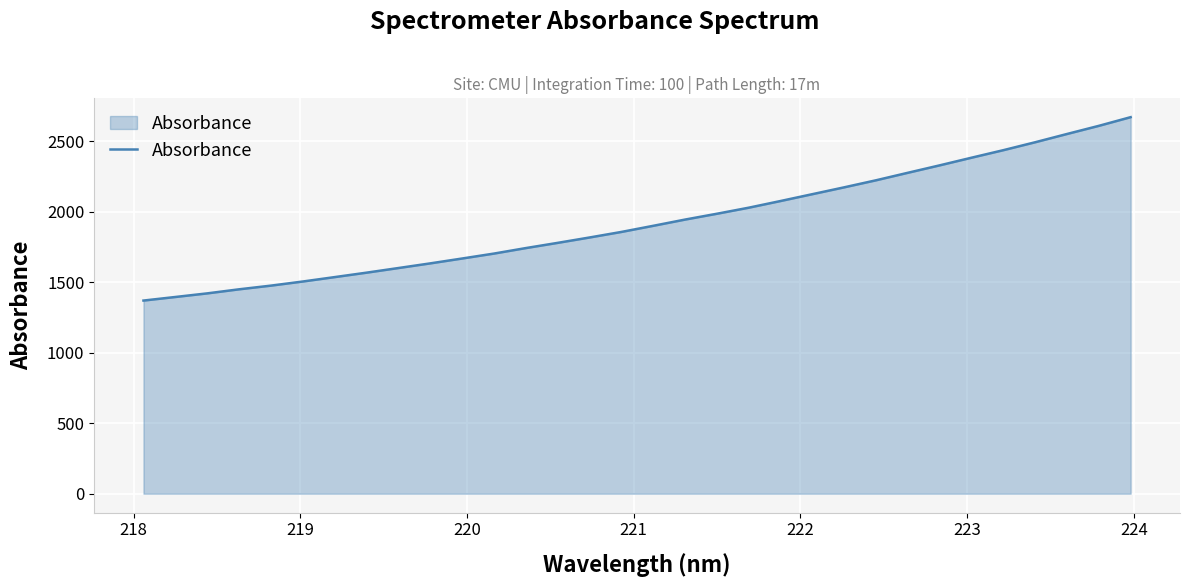

What is the smallest value displayed?

1369.9